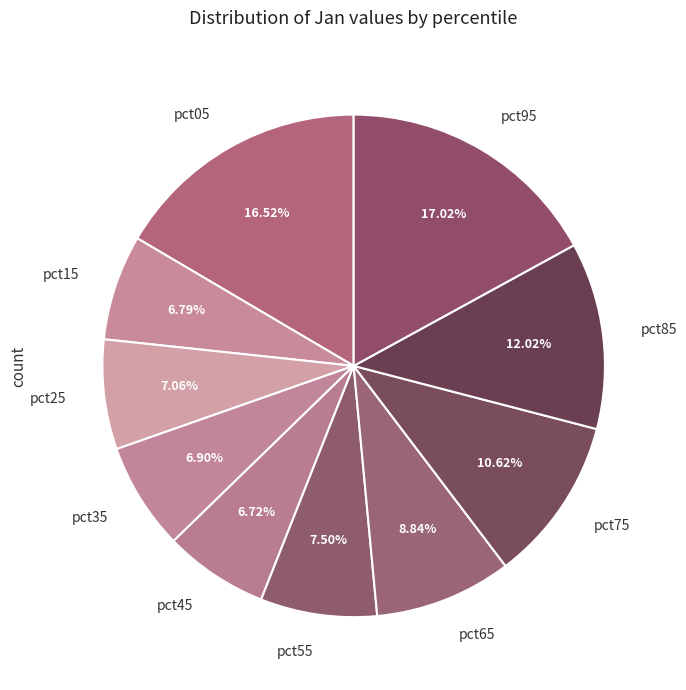

Between pct05 and pct75, which is larger?

pct05